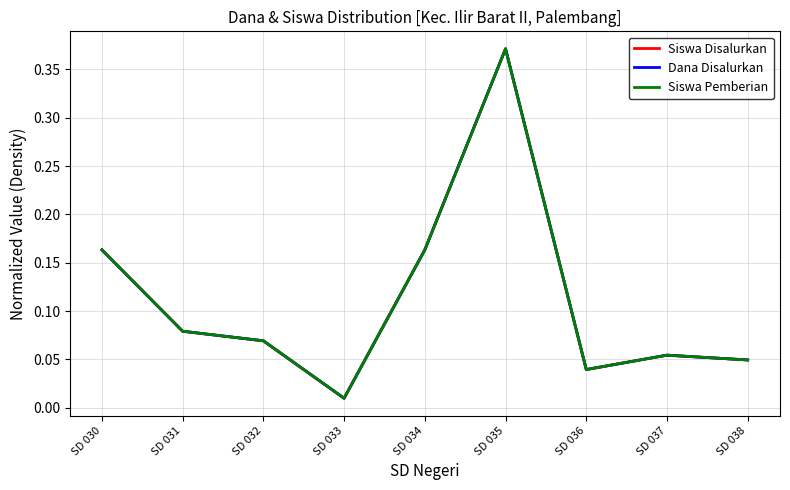

Is the value of Siswa Disalurkan at SD 032 greater than the value of Dana Disalurkan at SD 038?

Yes